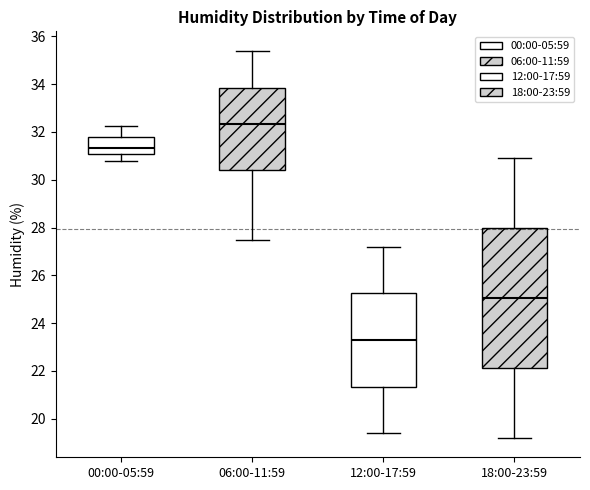

Where is the upper edge of the box for 12:00-17:59 on the y-axis? The values are not printed on the chart, so give them approximately, as read against the axis.

25.2